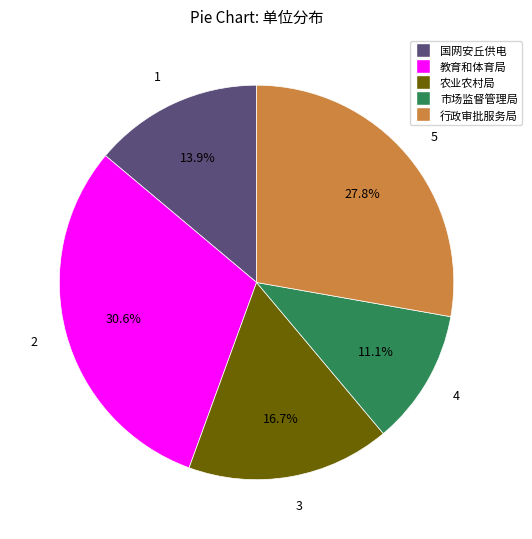

Which slice is the largest?

教育和体育局